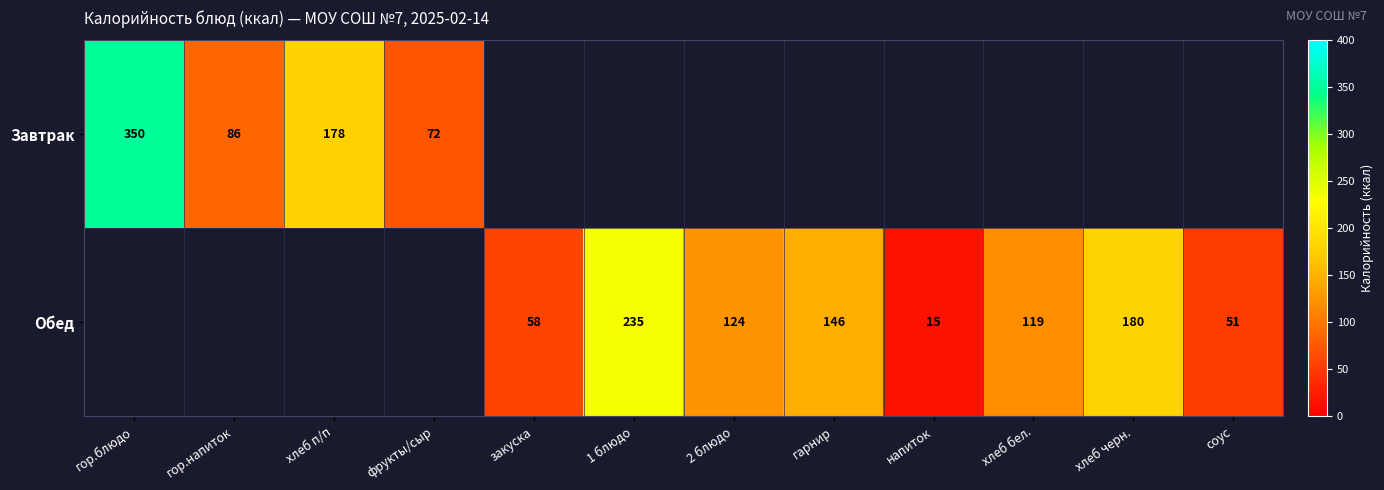

Is the value of Обед at закуска greater than the value of Завтрак at фрукты/сыр?

No